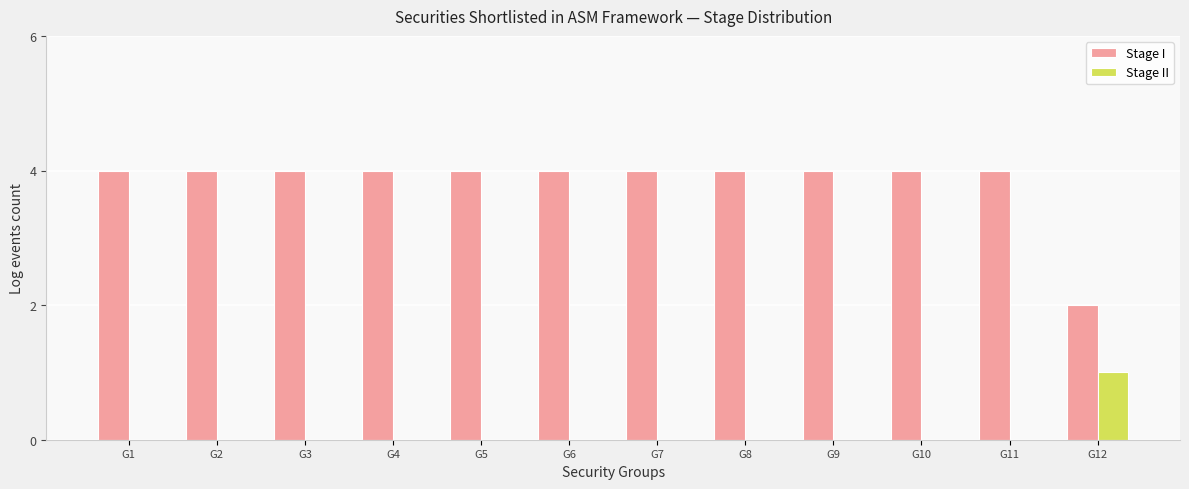

True or false: Stage I has a value of 4 at G2.

True